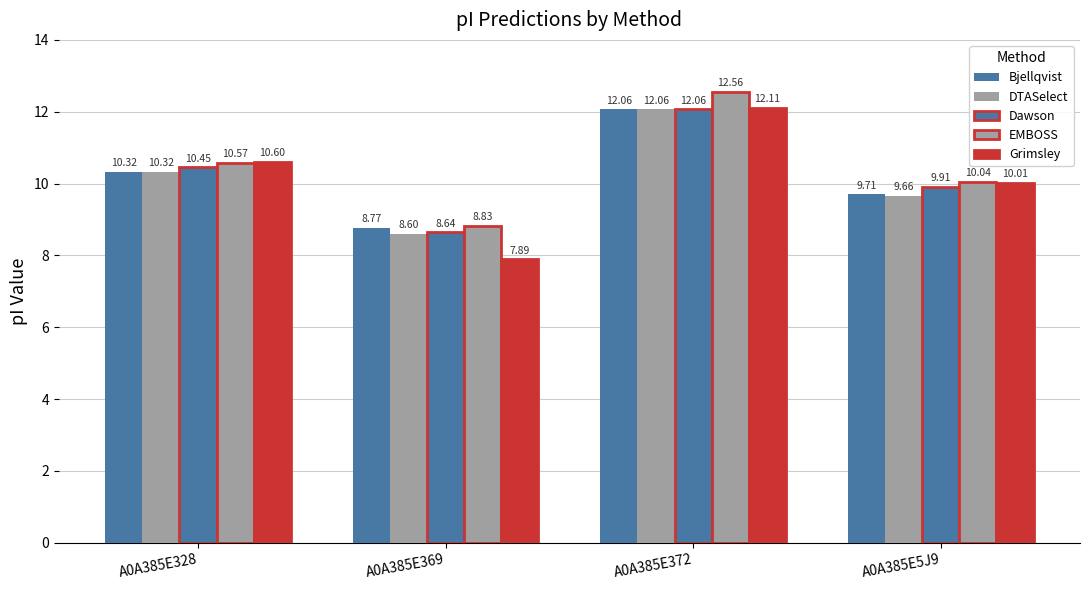

How many data points in DTASelect are above 10?

2